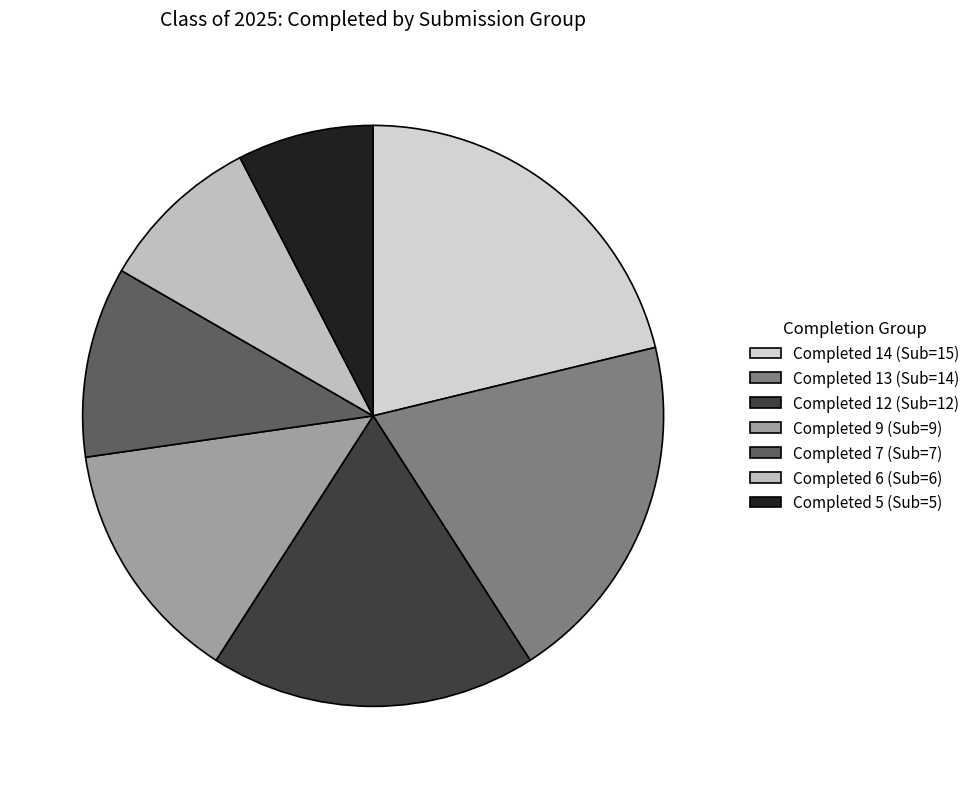

Rank the categories by value from highest to lowest.

Completed 14 (Sub=15), Completed 13 (Sub=14), Completed 12 (Sub=12), Completed 9 (Sub=9), Completed 7 (Sub=7), Completed 6 (Sub=6), Completed 5 (Sub=5)